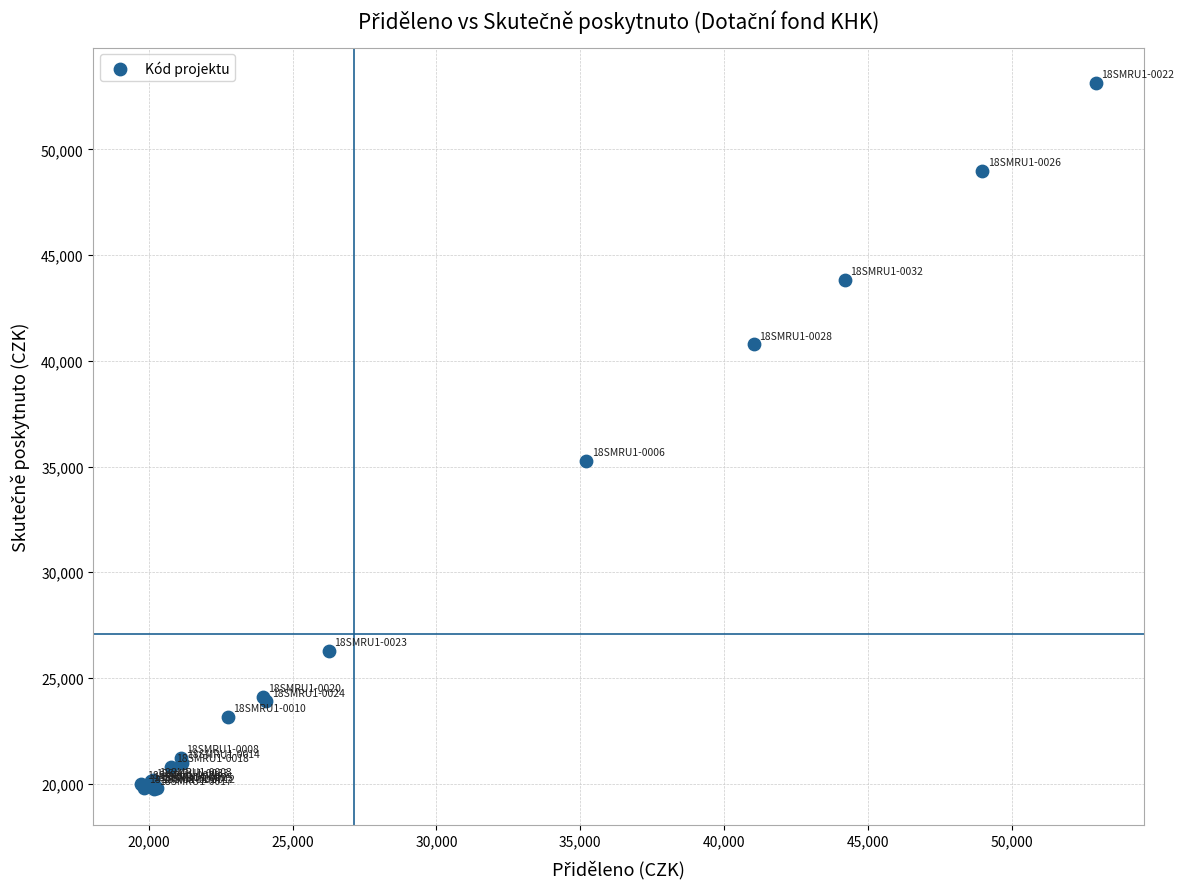

What Y value in the scatter plot is closest to 36436?

35282.4